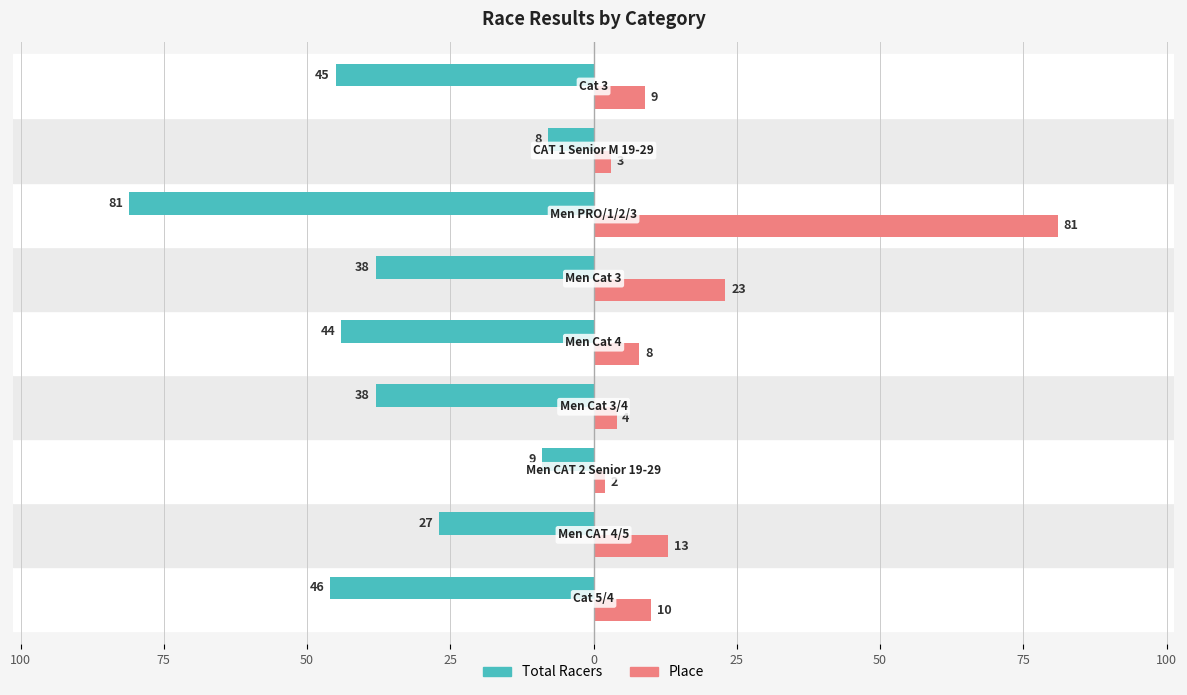

What are all the series names shown in the legend?

Total Racers, Place